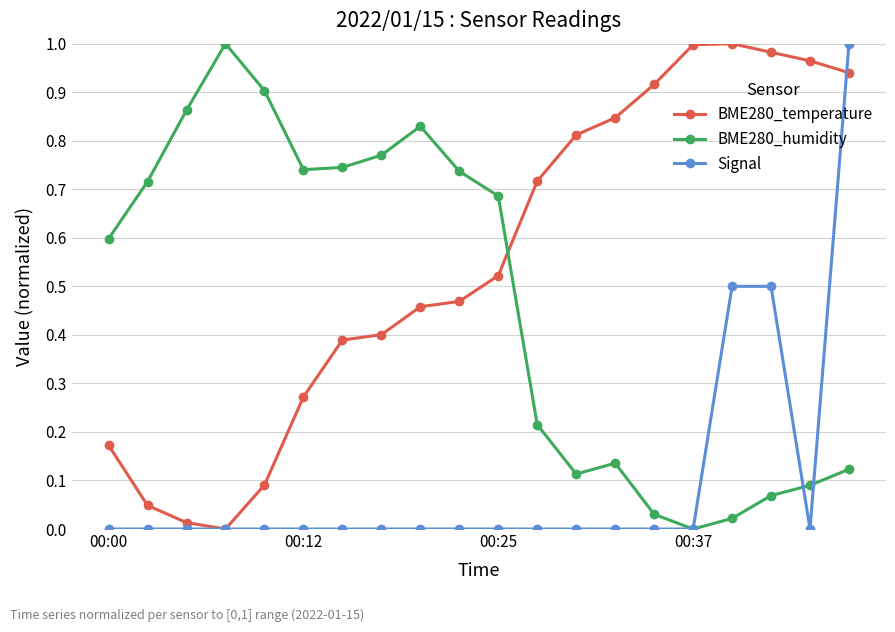

How many lines are shown in the chart?

3